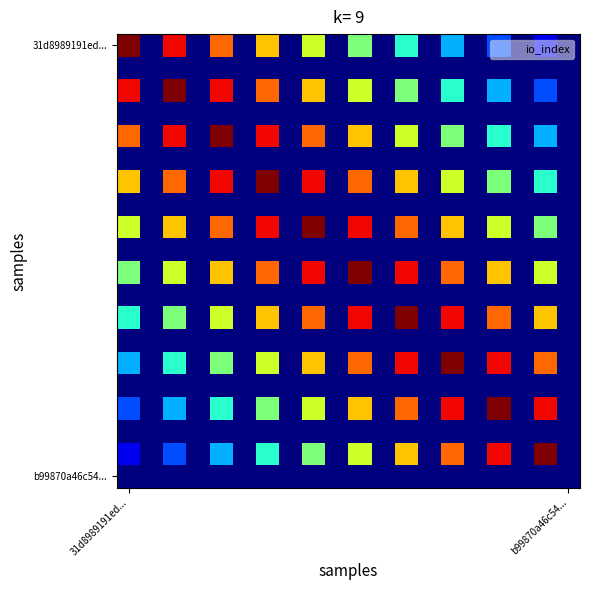

What is the greatest value displayed?

1.0